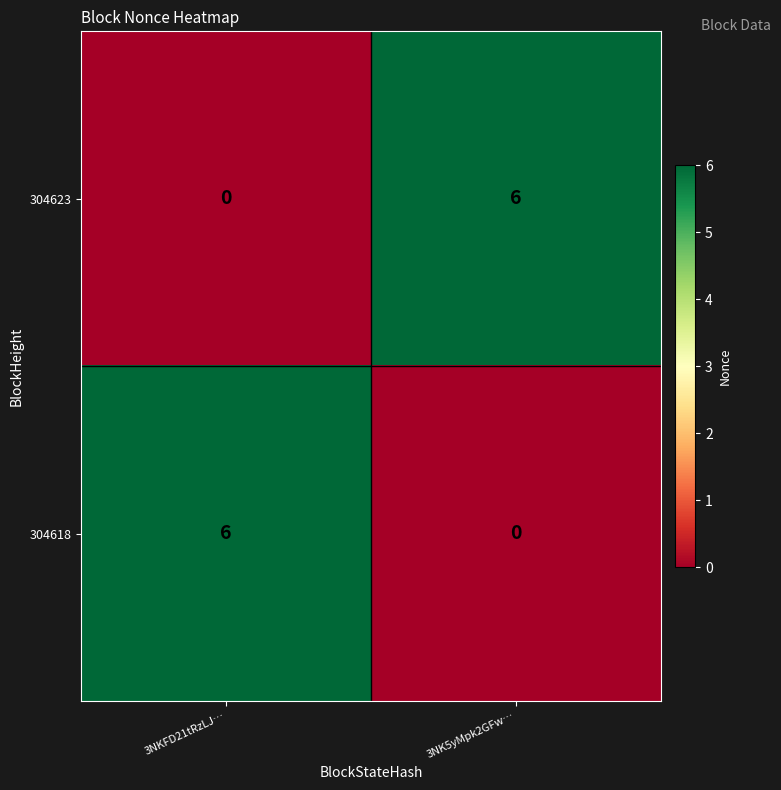

What value does the 304623 series have at 3NK5yMpk2GFw…?

6